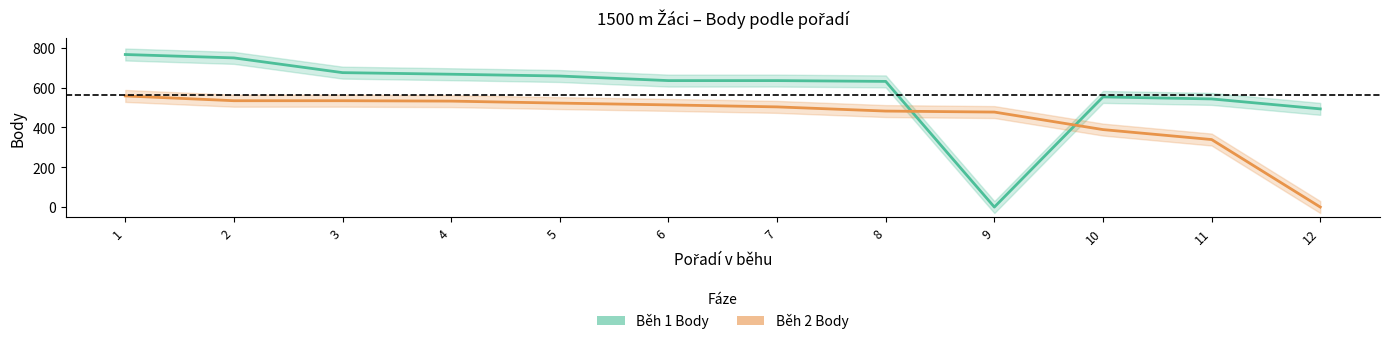

Reading left to right, extract all data points from this chart.

Běh 1 Body: 1=766	2=749	3=675	4=667	5=658	6=635	7=635	8=631	9=0	10=553	11=543	12=493
Běh 2 Body: 1=558	2=534	3=534	4=532	5=522	6=513	7=503	8=482	9=477	10=389	11=339	12=0